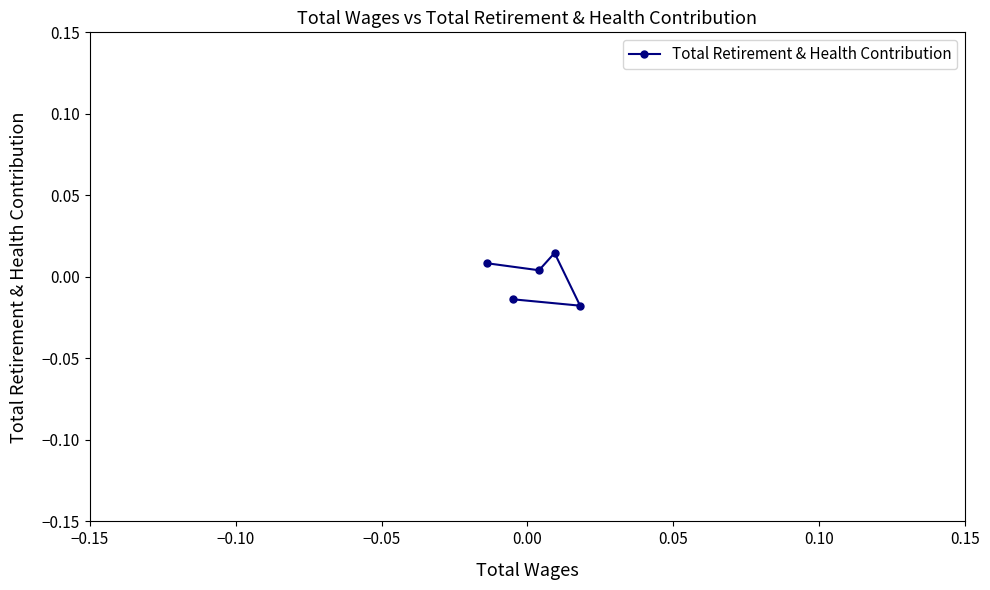

How many values are between 0 and 1?

3